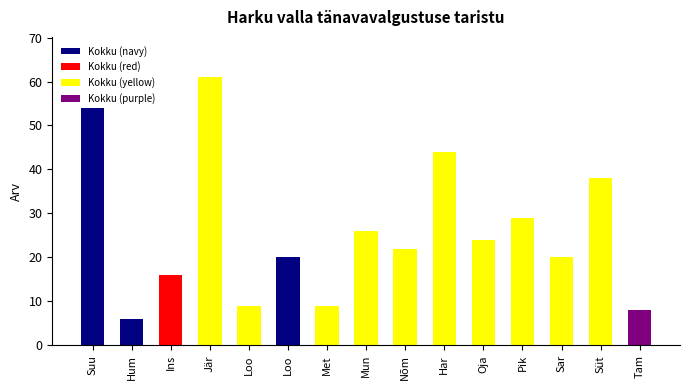

Are the bars horizontal?

No